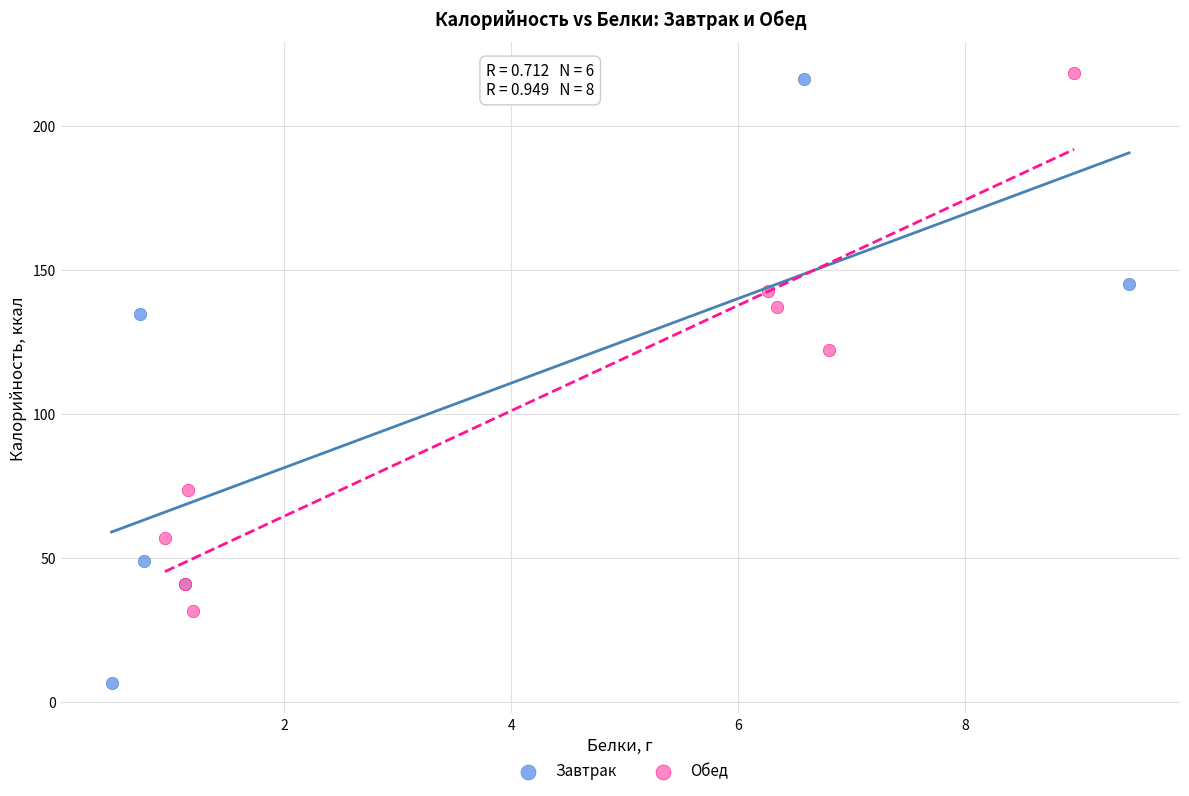

Which series contains the lowest Y value?

Завтрак